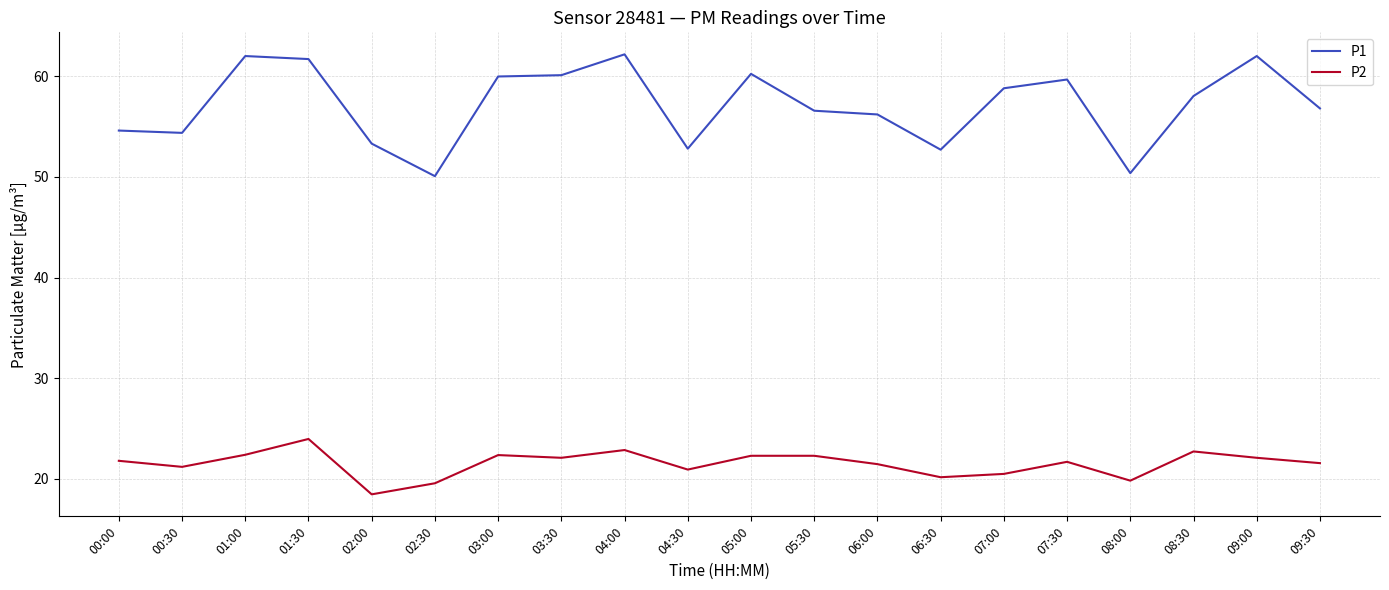

Is this an area chart (filled region under the line)?

No